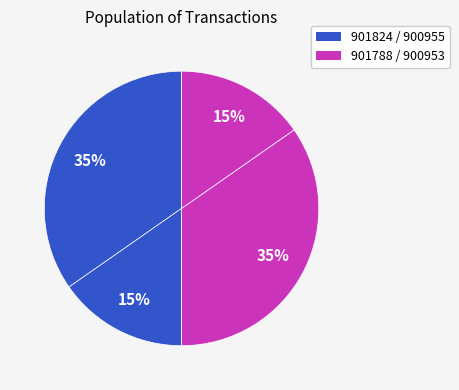

What is the smallest slice in the pie chart?

901788